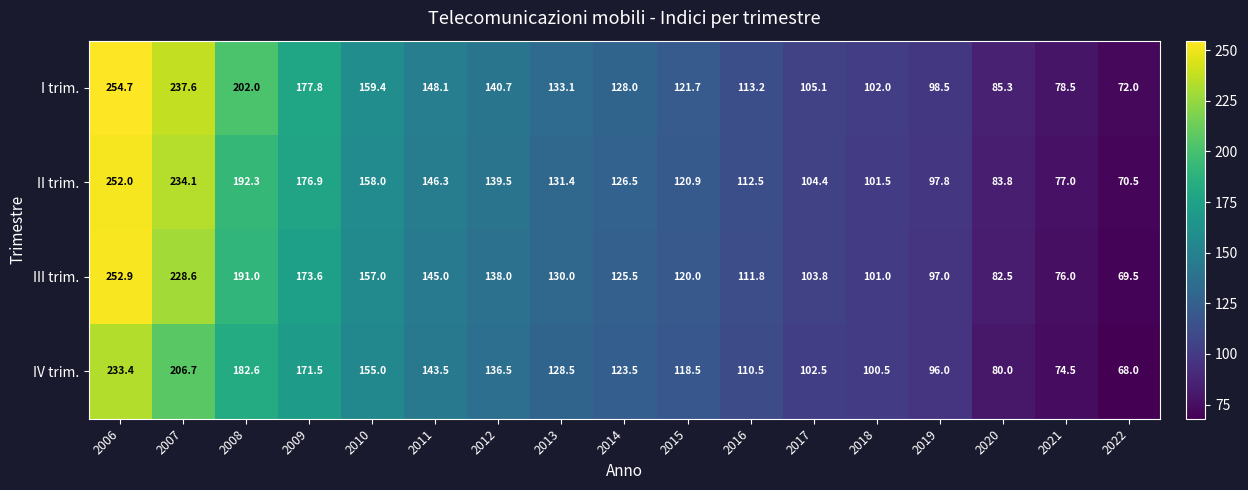

At which label does I trim. first exceed 128?

2006